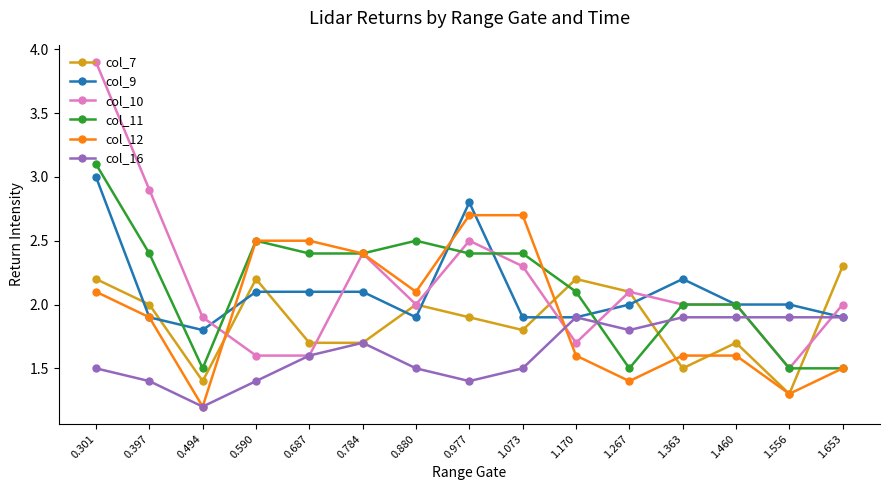

What are all the series names shown in the legend?

col_7, col_9, col_10, col_11, col_12, col_16